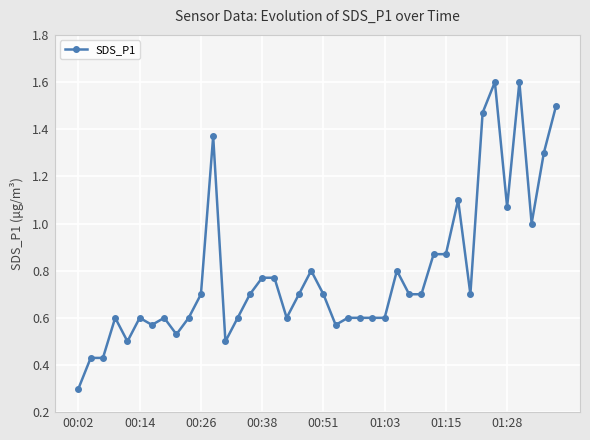

Does the chart have visible grid lines?

Yes